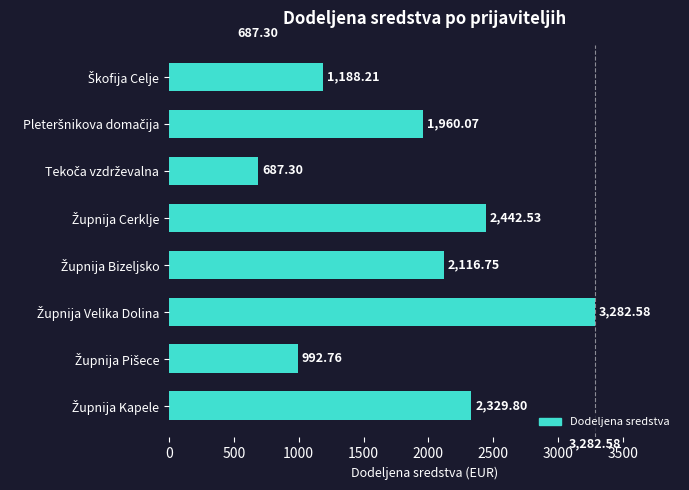

What is the difference between the second highest and second lowest values?

1449.8